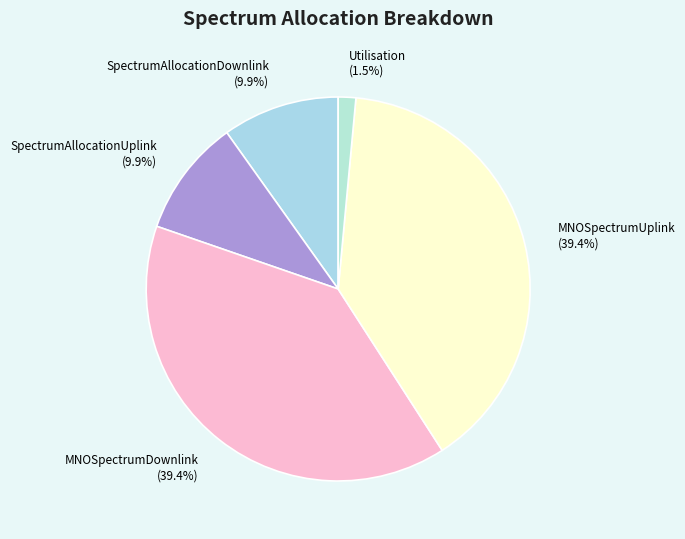

How many segments does this pie chart have?

5